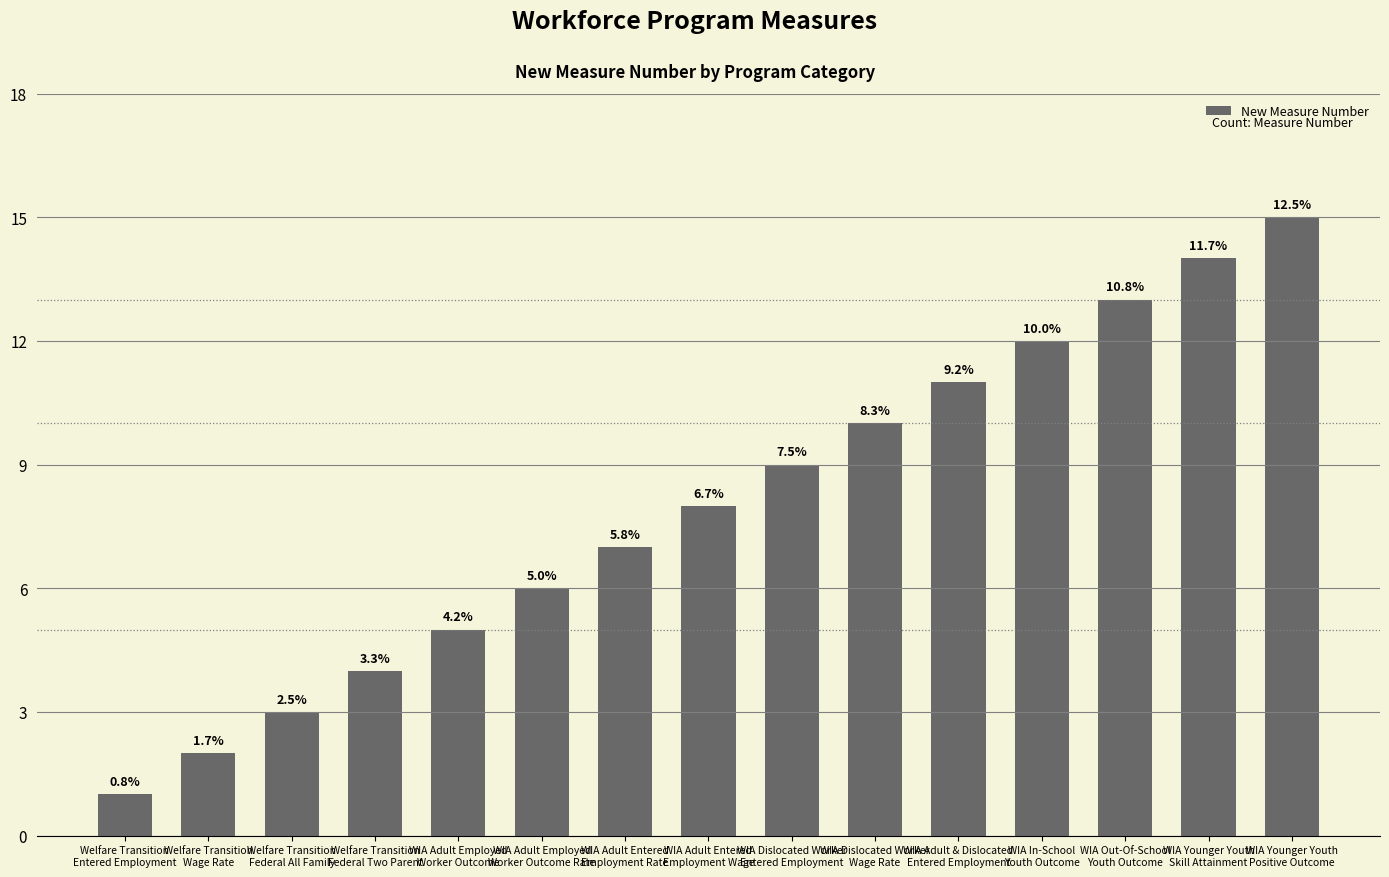

Reading left to right, extract all data points from this chart.

Welfare Transition
Entered Employment=1	Welfare Transition
Wage Rate=2	Welfare Transition
Federal All Family=3	Welfare Transition
Federal Two Parent=4	WIA Adult Employed
Worker Outcome=5	WIA Adult Employed
Worker Outcome Rate=6	WIA Adult Entered
Employment Rate=7	WIA Adult Entered
Employment Wage=8	WIA Dislocated Worker
Entered Employment=9	WIA Dislocated Worker
Wage Rate=10	WIA Adult & Dislocated
Entered Employment=11	WIA In-School
Youth Outcome=12	WIA Out-Of-School
Youth Outcome=13	WIA Younger Youth
Skill Attainment=14	WIA Younger Youth
Positive Outcome=15